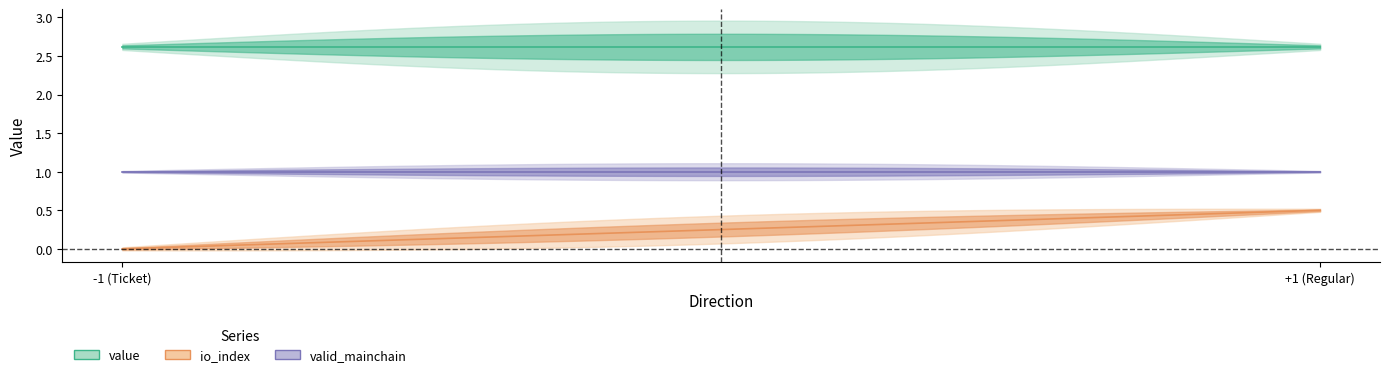

Which series has the largest total across all categories?

value